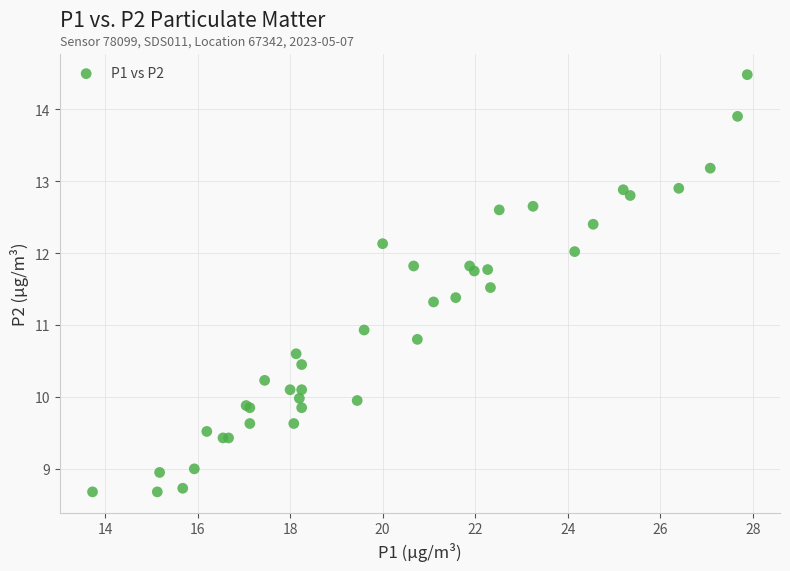

What Y value in the scatter plot is closest to 11?

10.9